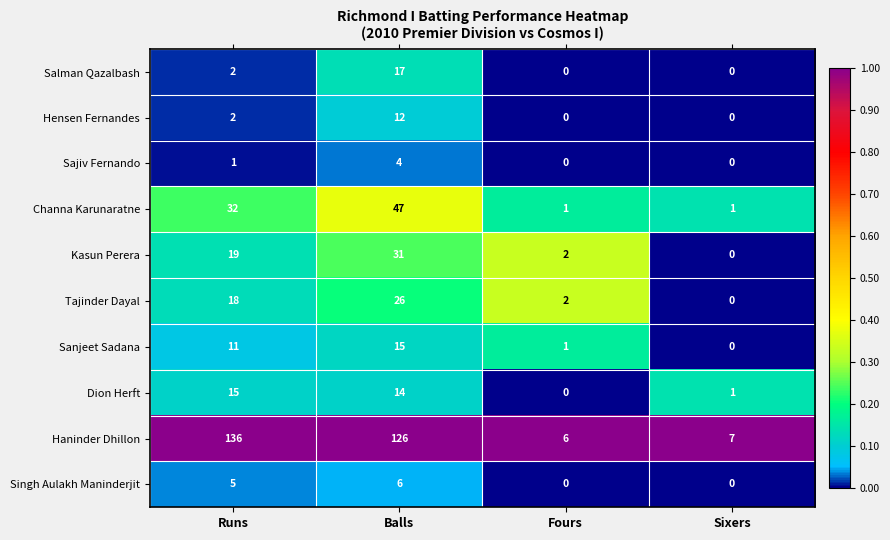

Which series has the widest spread of values?

Haninder Dhillon